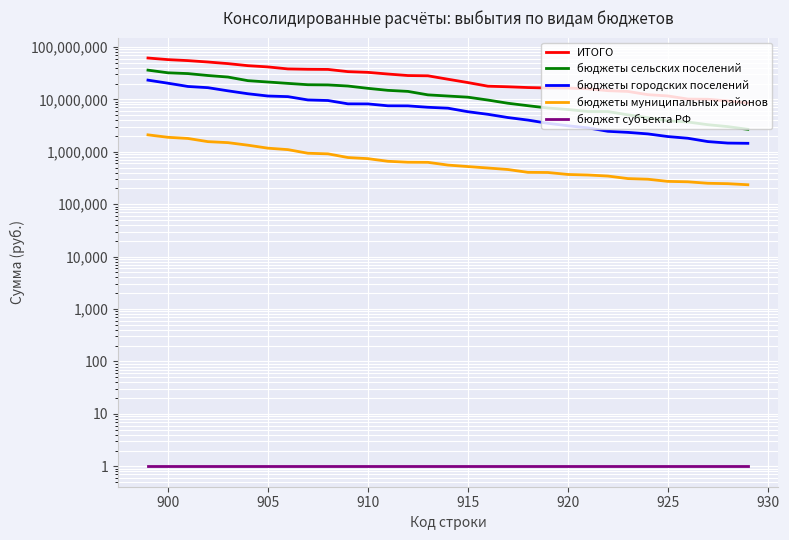

What is the smallest value displayed?

1.0